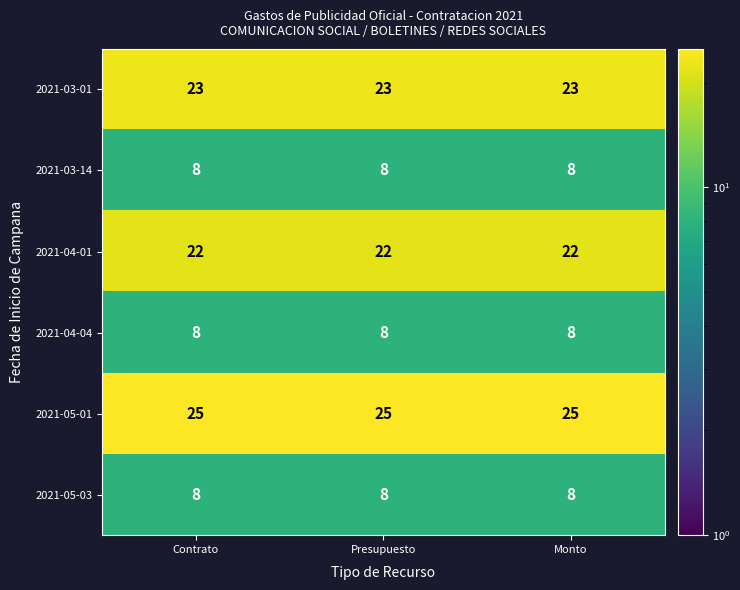

The 2021-05-01 series shows 9 at Presupuesto. True or false?

False